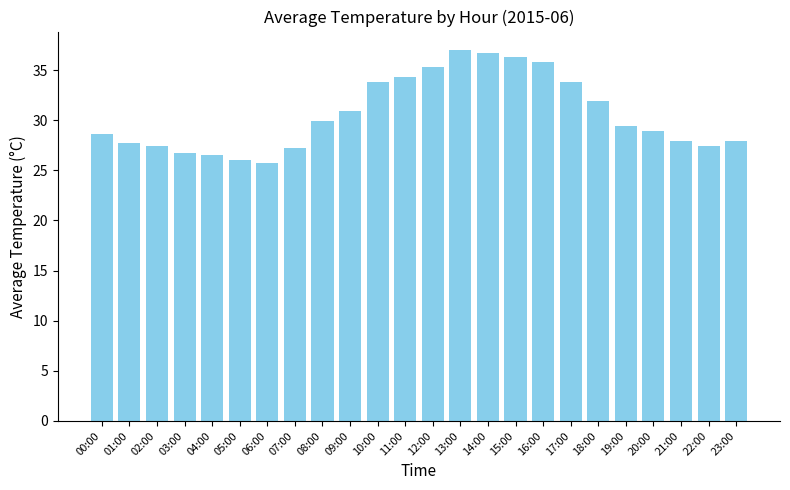

What is the label of the 21st bar from the right?

03:00